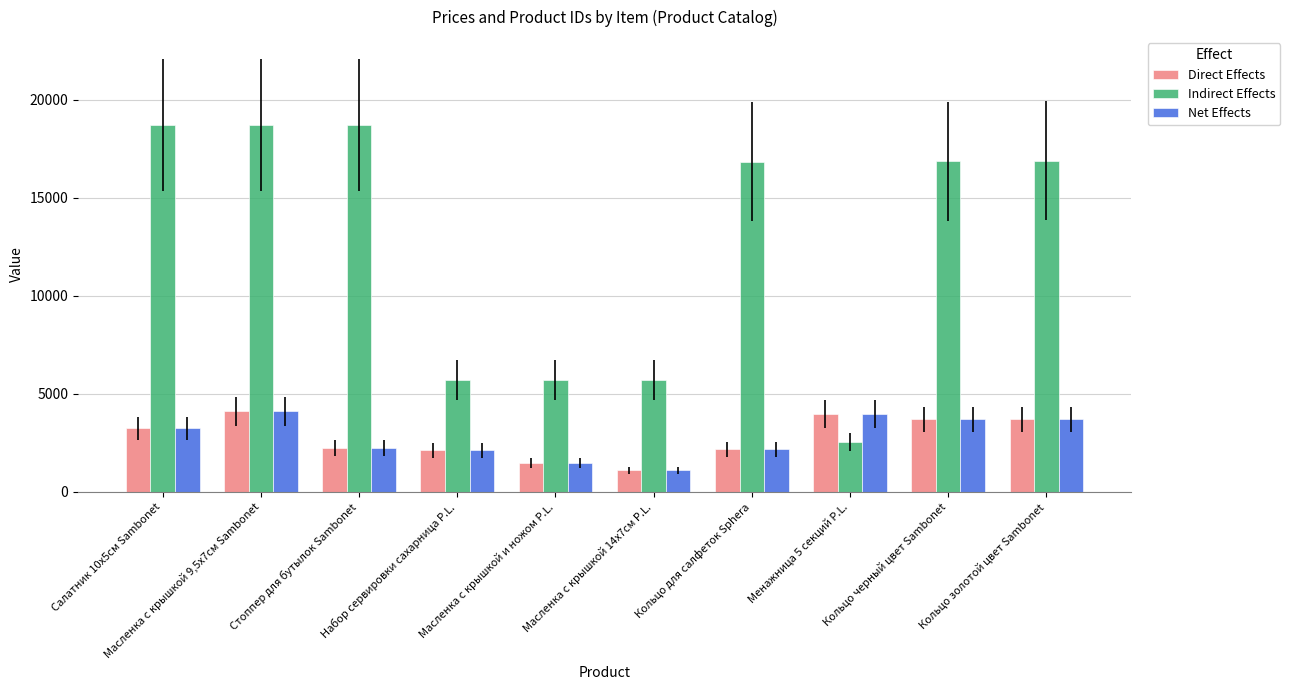

What is the total value across all series at Набор сервировки сахарница P.L.?

9934.0